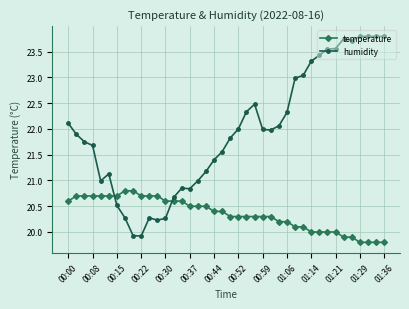

True or false: humidity has more than 2 points higher than both neighbors.

True